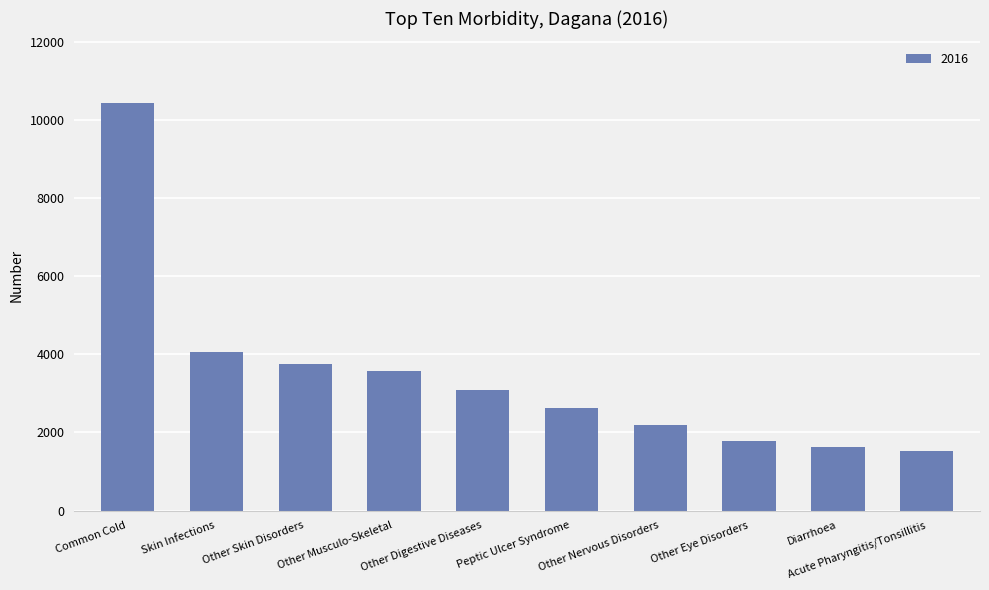

List the labels in order of value, largest first.

Common Cold, Skin Infections, Other Skin Disorders, Other Musculo-Skeletal, Other Digestive Diseases, Peptic Ulcer Syndrome, Other Nervous Disorders, Other Eye Disorders, Diarrhoea, Acute Pharyngitis/Tonsillitis